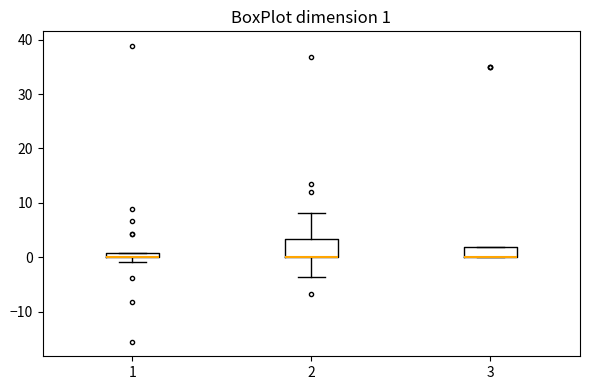

Comparing the boxes themselves (not the whiskers), which one is the tallest?

2